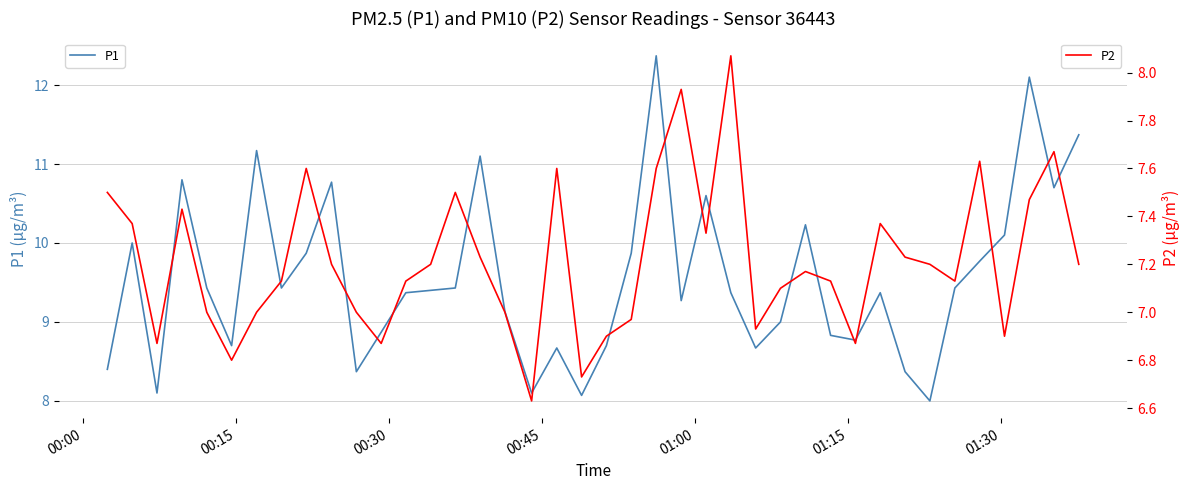

What is the minimum value for P1?

8.0